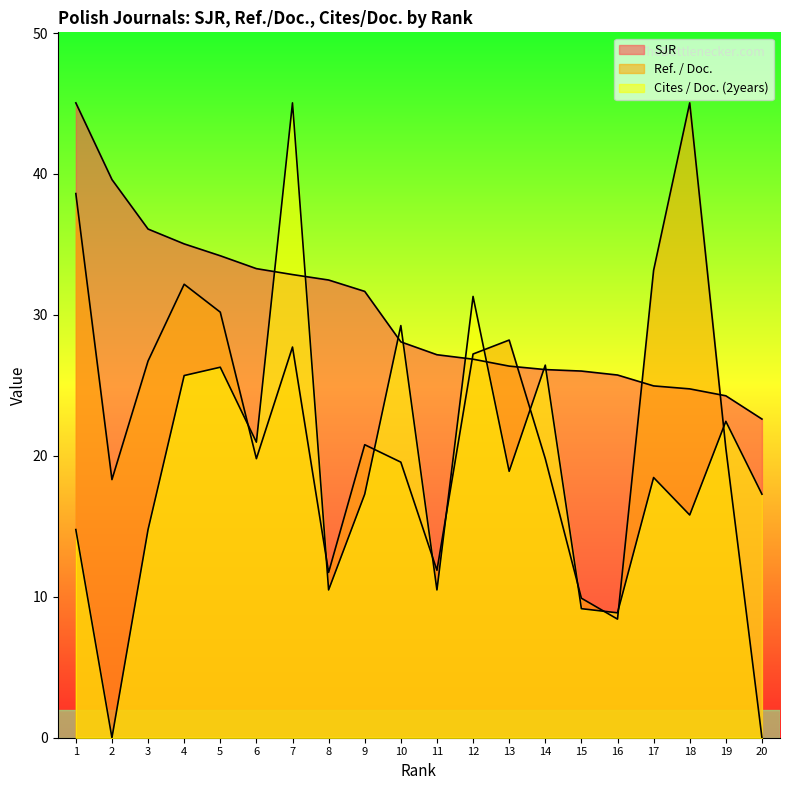

At which label does SJR first exceed 28?

1